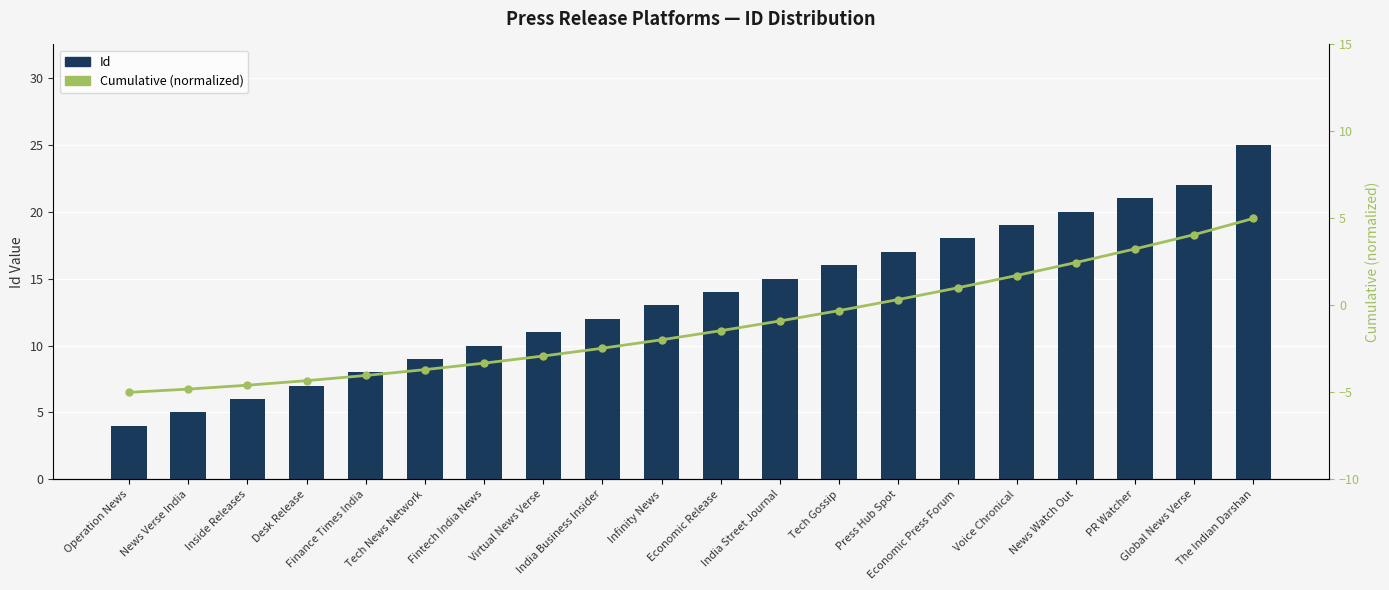

What are all the series names shown in the legend?

Id, Cumulative (normalized)